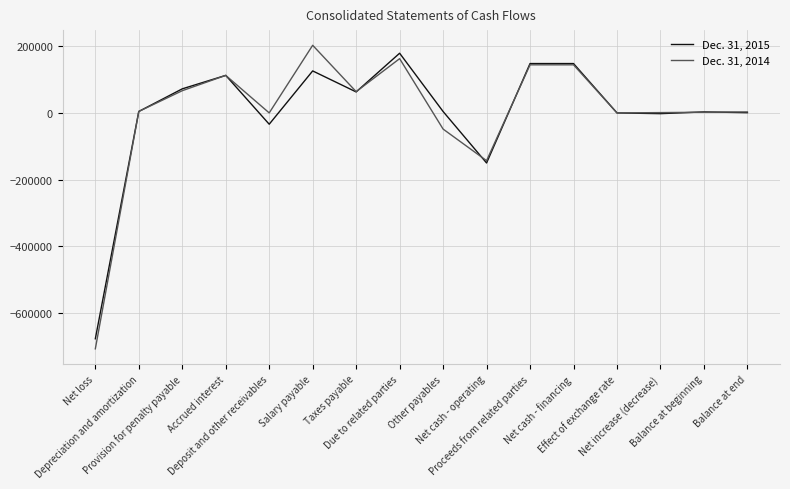

List the series in order of their overall mean, highest first.

Dec. 31, 2014, Dec. 31, 2015